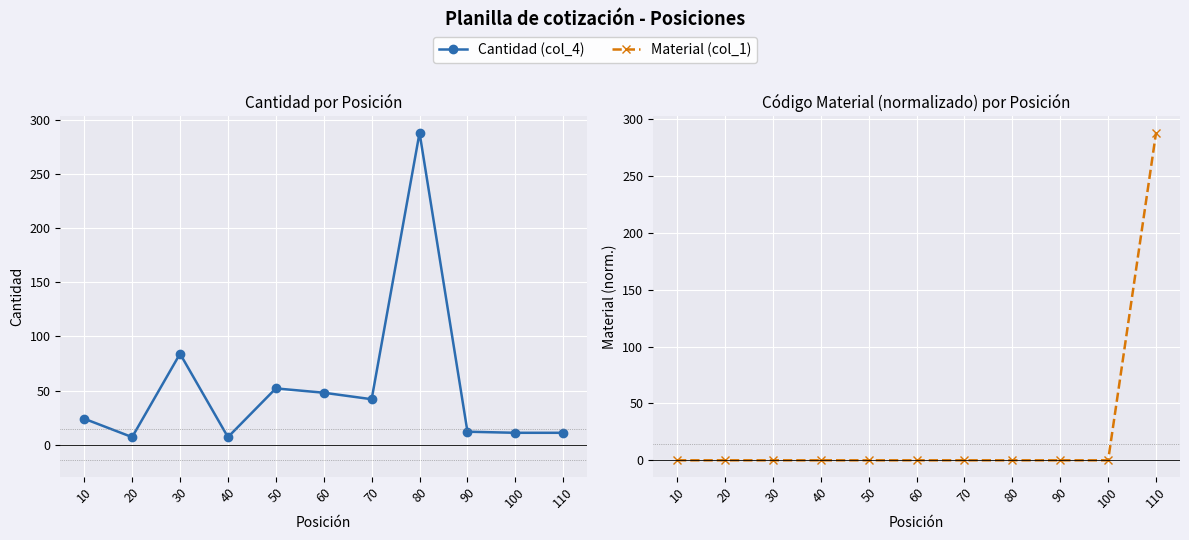

What is the value of the Cantidad (col_4) point at the 3rd from the left?

84.0